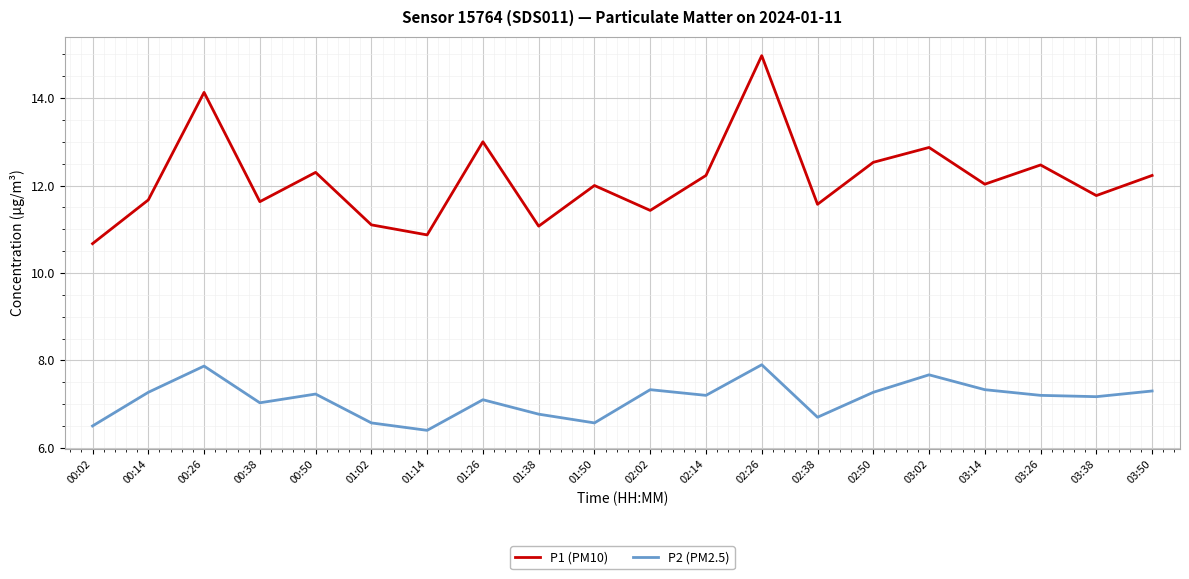

Reading left to right, what are all the values shown in this chart?

P1 (PM10): 00:02=10.7	00:14=11.7	00:26=14.1	00:38=11.6	00:50=12.3	01:02=11.1	01:14=10.9	01:26=13.0	01:38=11.1	01:50=12.0	02:02=11.4	02:14=12.2	02:26=15.0	02:38=11.6	02:50=12.5	03:02=12.9	03:14=12.0	03:26=12.5	03:38=11.8	03:50=12.2
P2 (PM2.5): 00:02=6.5	00:14=7.3	00:26=7.9	00:38=7.0	00:50=7.2	01:02=6.6	01:14=6.4	01:26=7.1	01:38=6.8	01:50=6.6	02:02=7.3	02:14=7.2	02:26=7.9	02:38=6.7	02:50=7.3	03:02=7.7	03:14=7.3	03:26=7.2	03:38=7.2	03:50=7.3